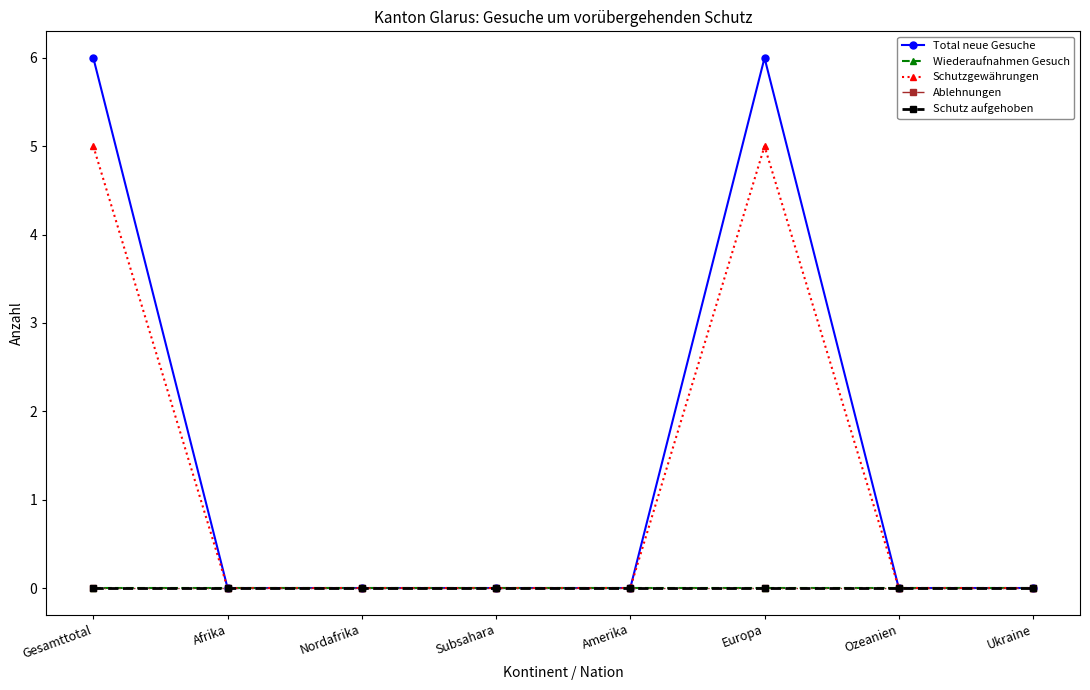

True or false: Total neue Gesuche and Ablehnungen cross at least once.

False